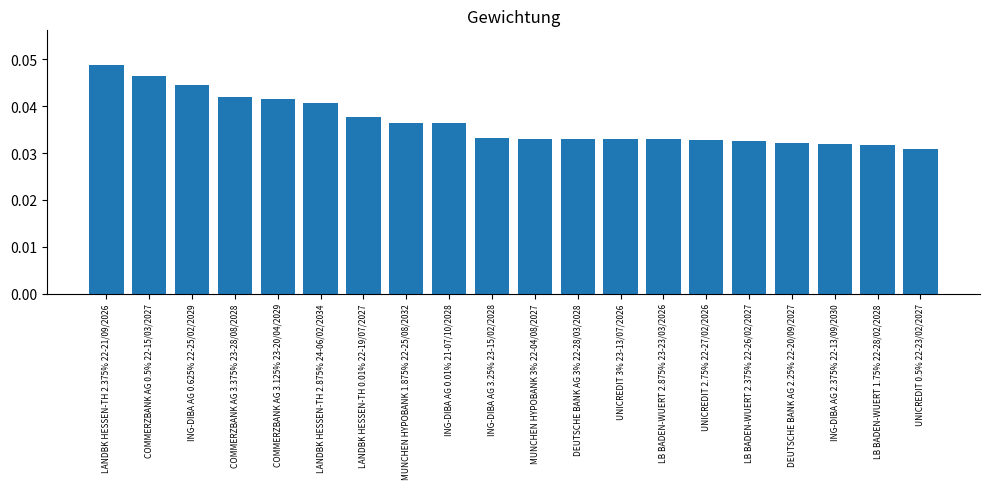

Is it true that the value at DEUTSCHE BANK AG 3% 22-28/03/2028 is 0.1?

False